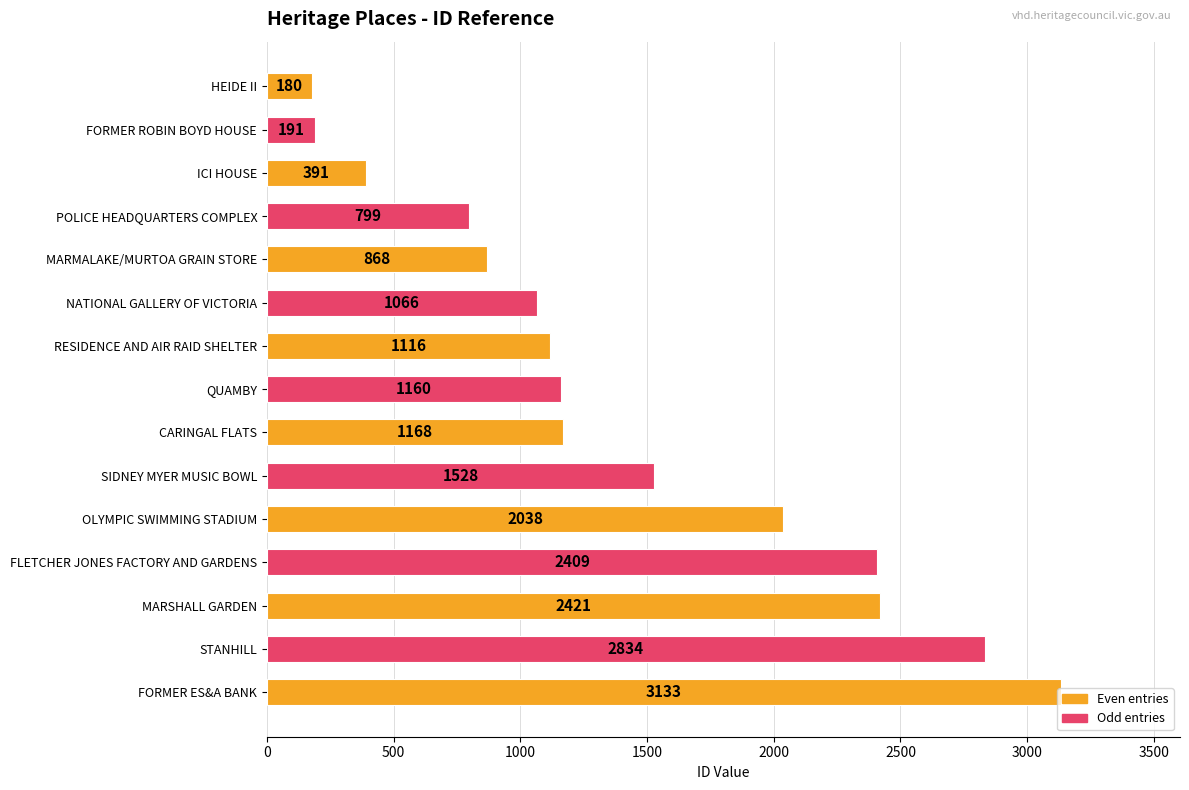

Rank the categories by value from highest to lowest.

FORMER ES&A BANK, STANHILL, MARSHALL GARDEN, FLETCHER JONES FACTORY AND GARDENS, OLYMPIC SWIMMING STADIUM, SIDNEY MYER MUSIC BOWL, CARINGAL FLATS, QUAMBY, RESIDENCE AND AIR RAID SHELTER, NATIONAL GALLERY OF VICTORIA, MARMALAKE/MURTOA GRAIN STORE, POLICE HEADQUARTERS COMPLEX, ICI HOUSE, FORMER ROBIN BOYD HOUSE, HEIDE II